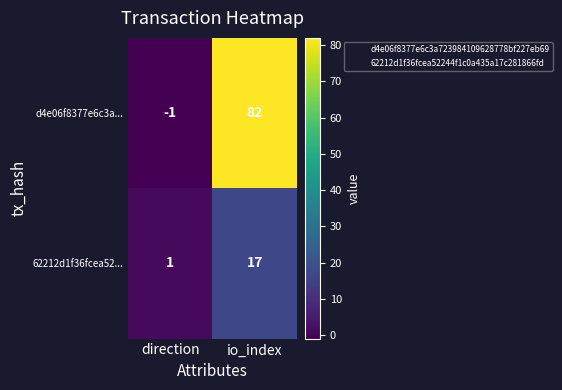

Reading left to right, list all the values displayed in this chart.

d4e06f8377e6c3a...: direction=-1	io_index=82
62212d1f36fcea52...: direction=1	io_index=17